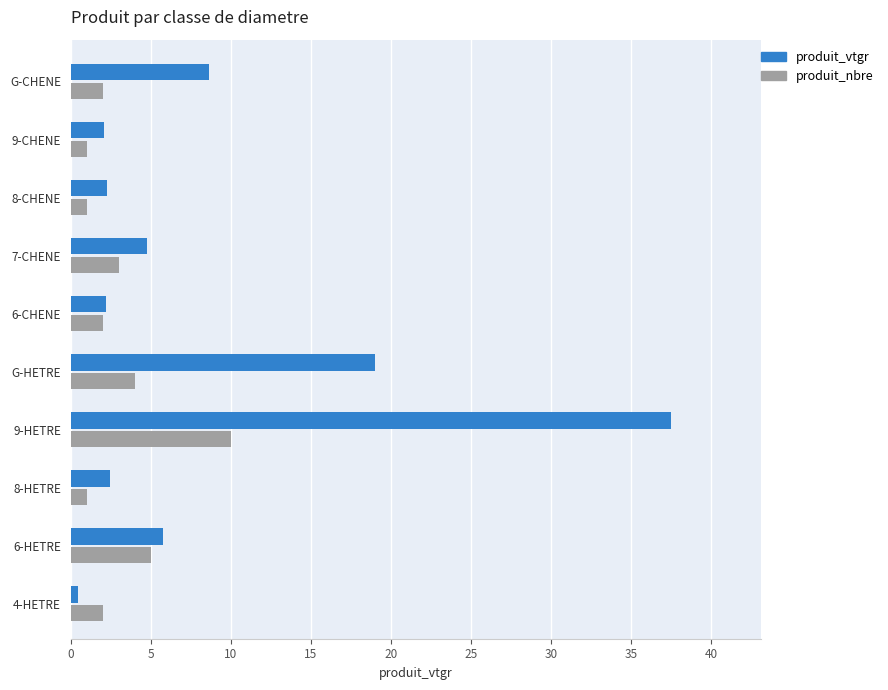

At which category is the sum across all series the highest?

9-HETRE